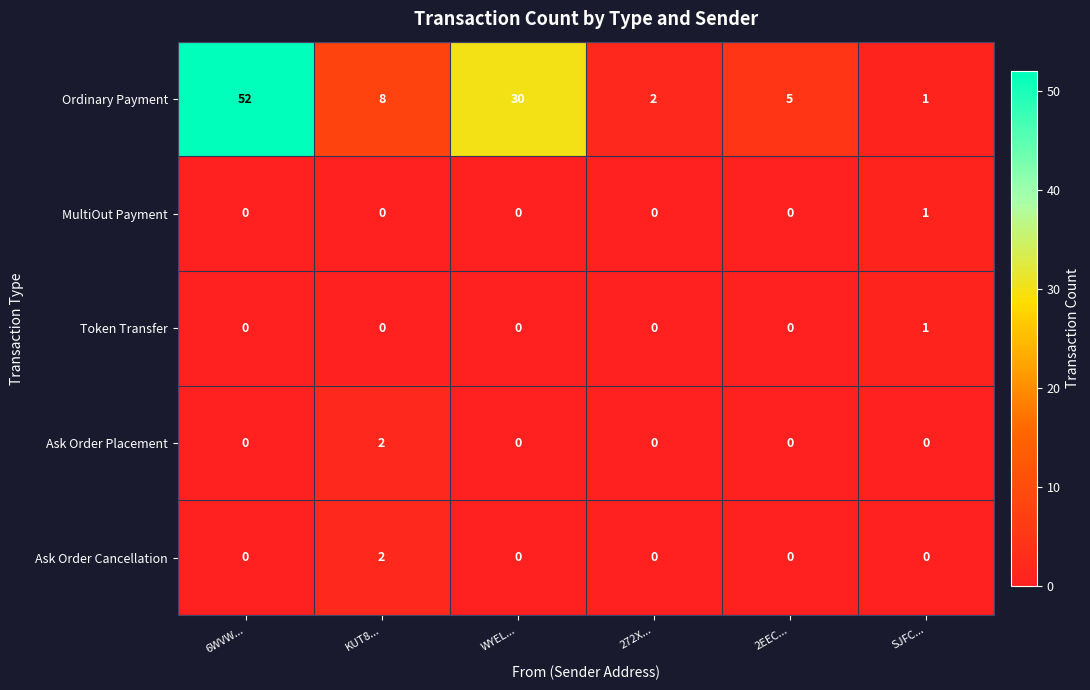

At which category does the chart reach its peak across all series?

6WVW...